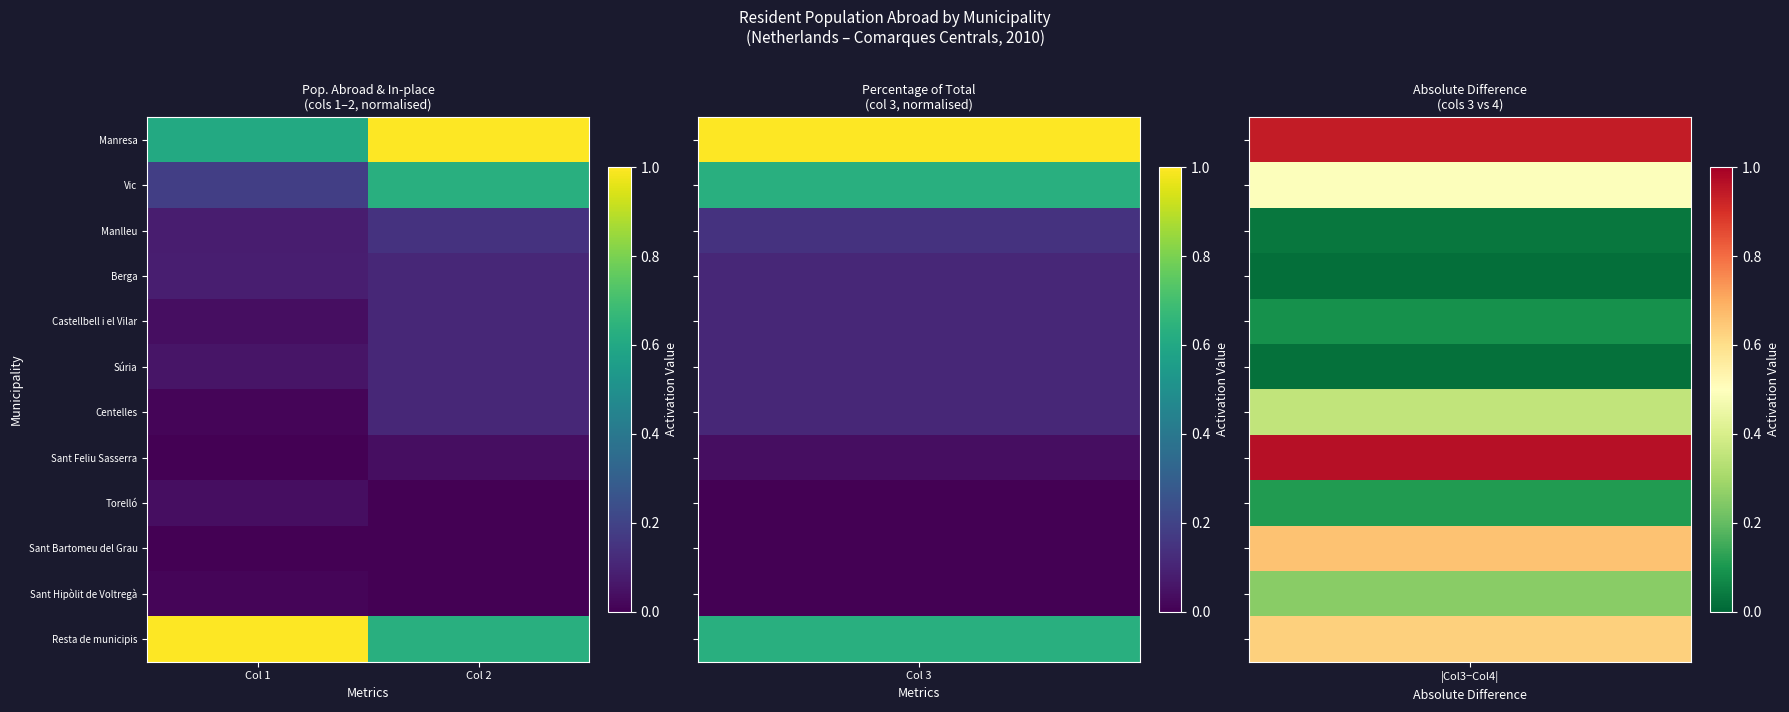

Which has a higher value, Col 2 or Col 1?

Col 2